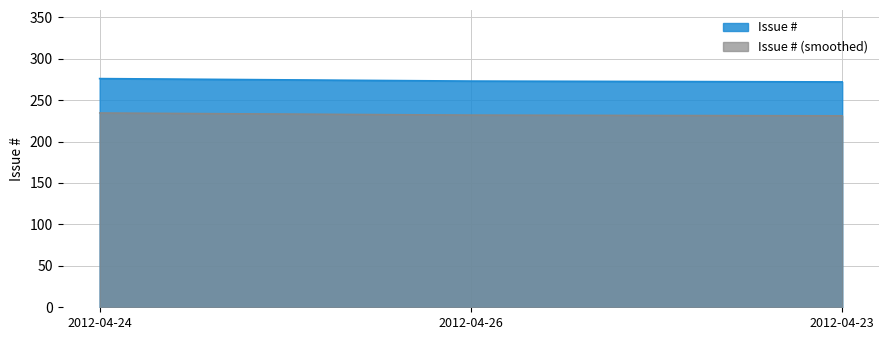

The value at 2012-04-26 is 273. True or false?

True